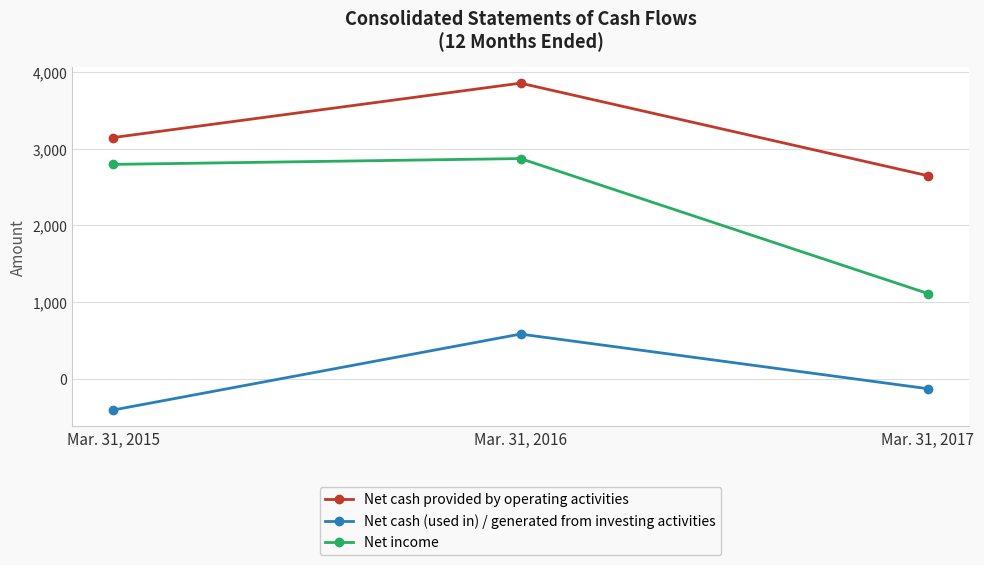

Rank the series by their maximum value, from lowest to highest.

Net cash (used in) / generated from investing activities, Net income, Net cash provided by operating activities